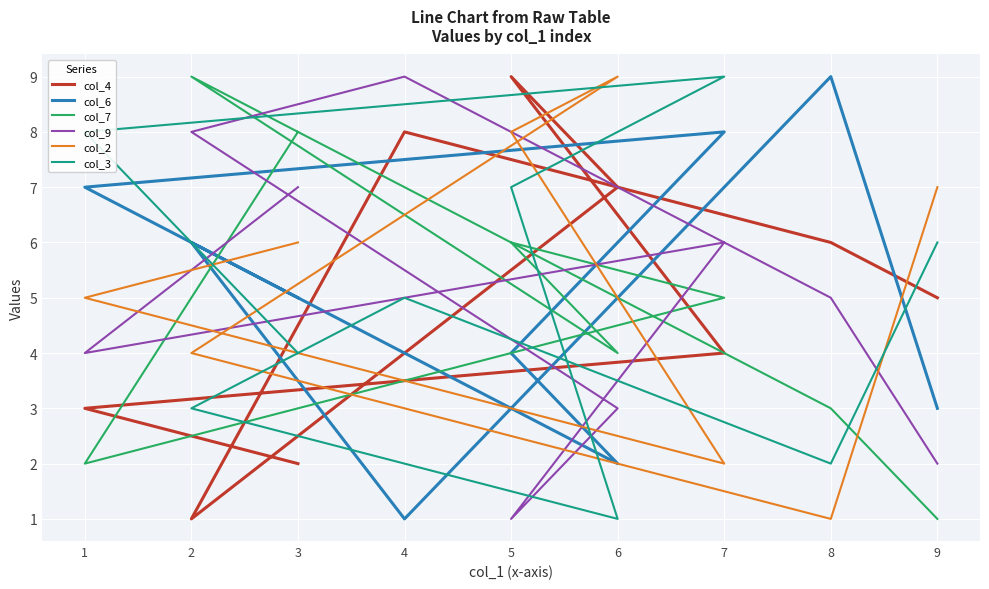

Is it true that col_2 equals 2 at 8?

False